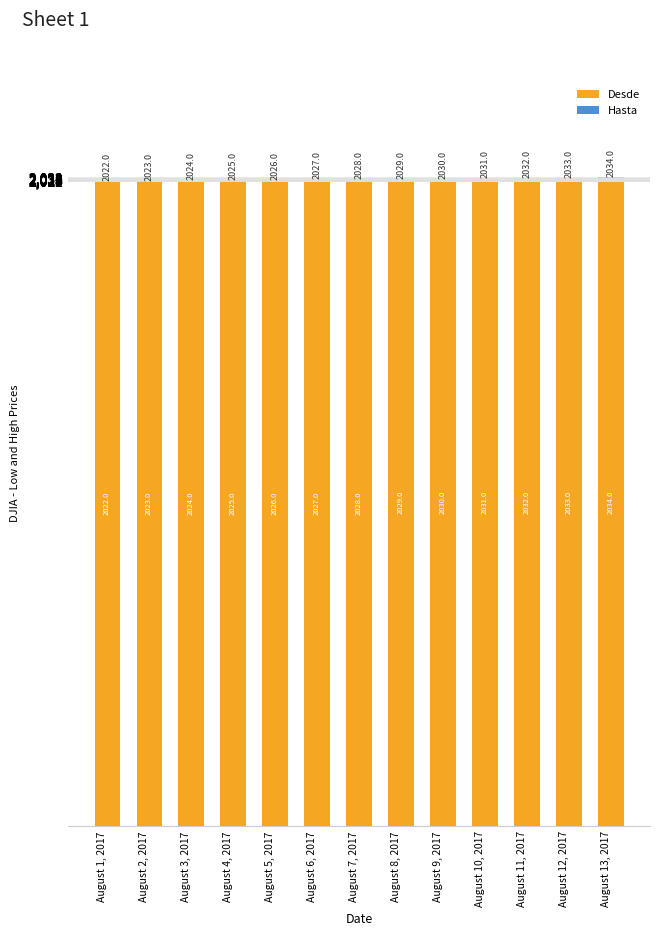

Is it true that the value at August 5, 2017 is 2026?

True